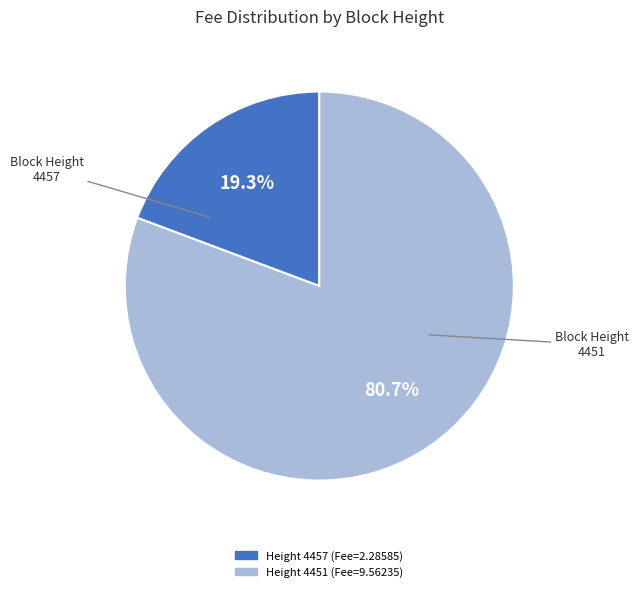

Is there a majority slice in this chart?

Yes